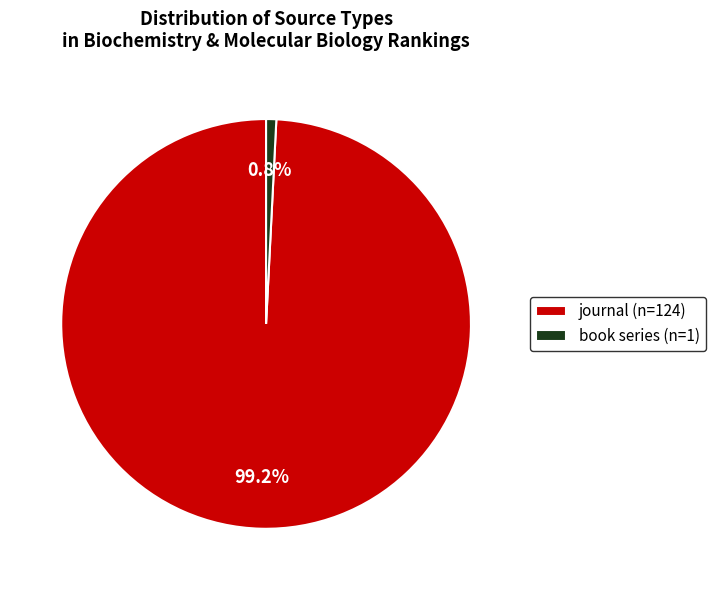

To the nearest percent, what is the difference between the largest and smallest slice percentages?

98%